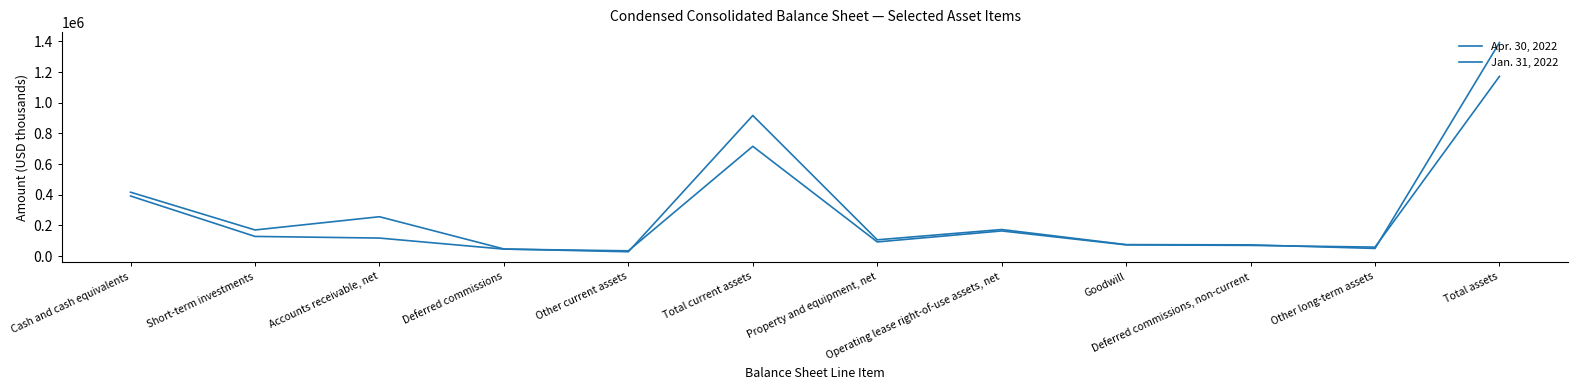

How many lines are shown in the chart?

2